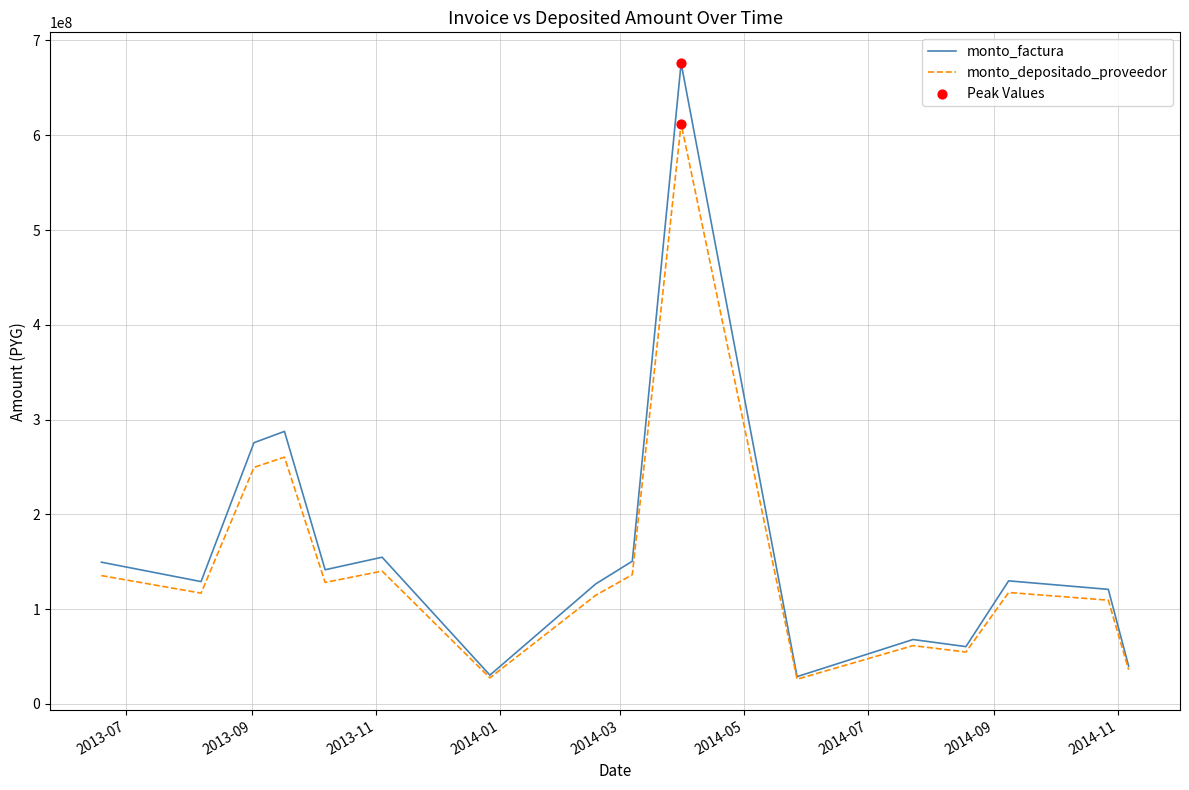

Which series has the largest total across all categories?

monto_factura